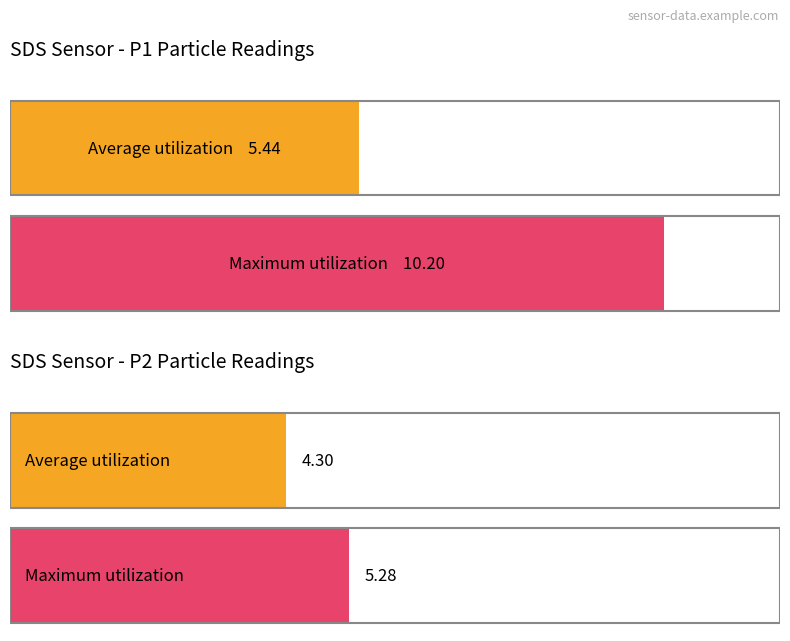

List the series in order of their overall mean, lowest first.

Average utilization, Maximum utilization